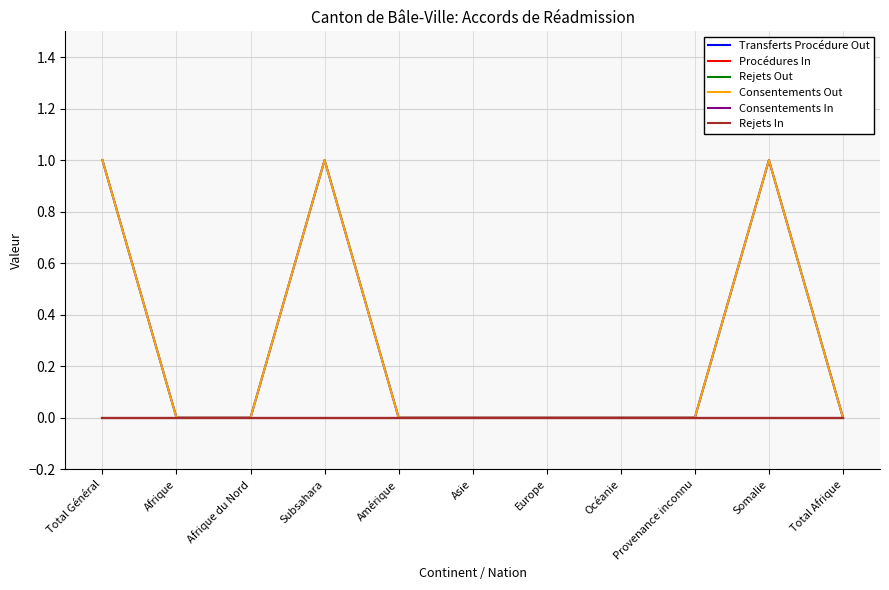

True or false: Procédures In and Rejets Out cross at least once.

False